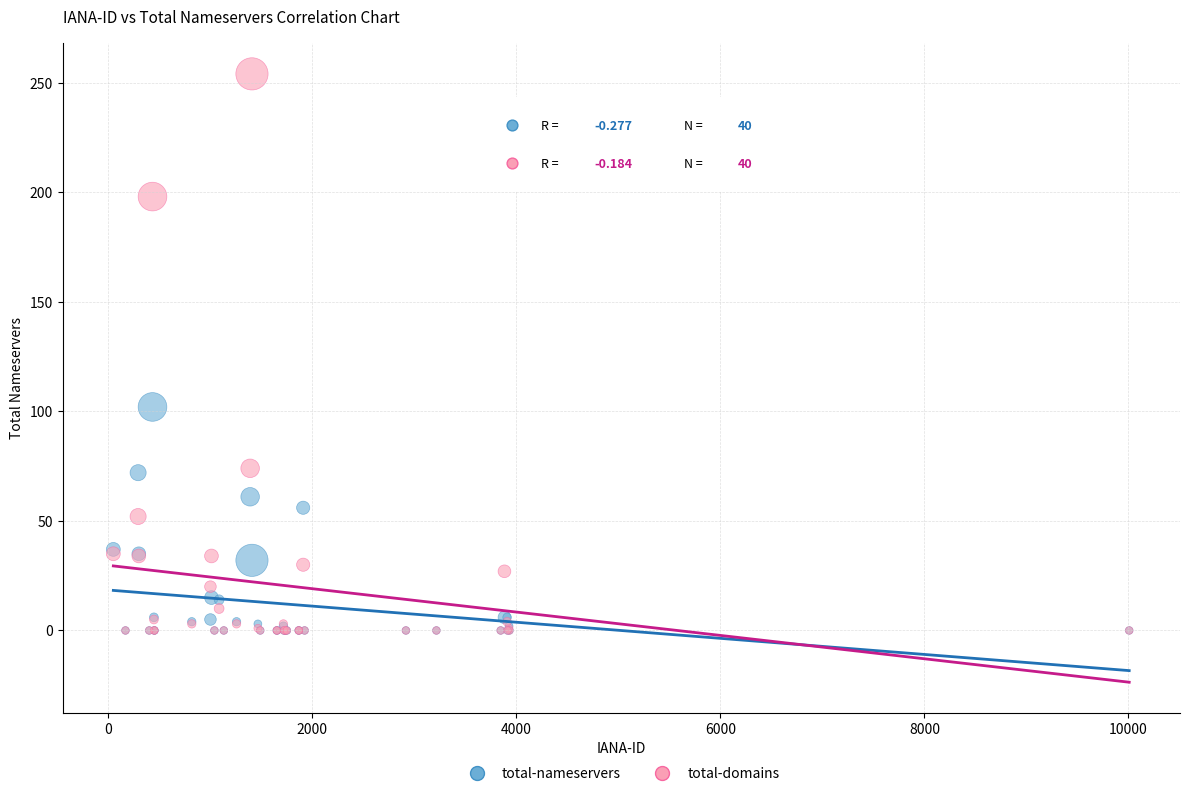

What are all the series names shown in the legend?

total-nameservers, total-domains